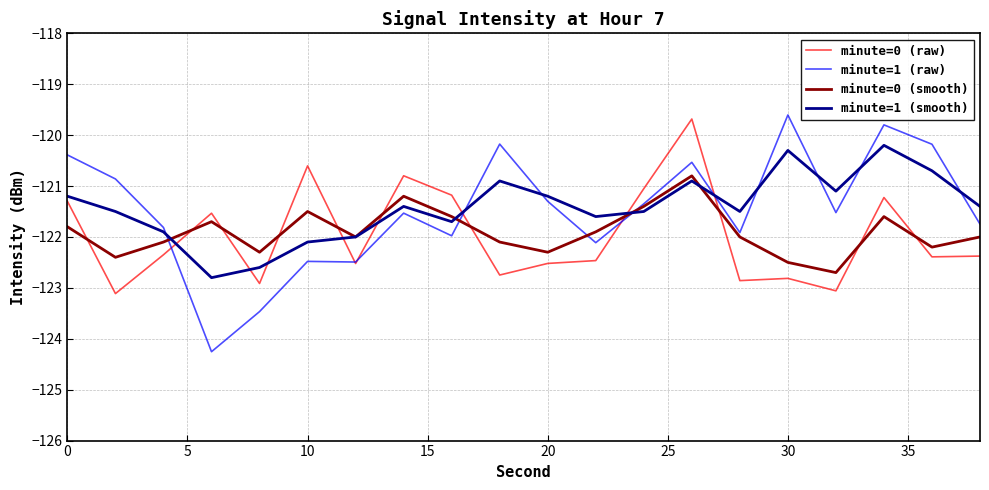

Which series has the widest spread of values?

minute=1 (raw)